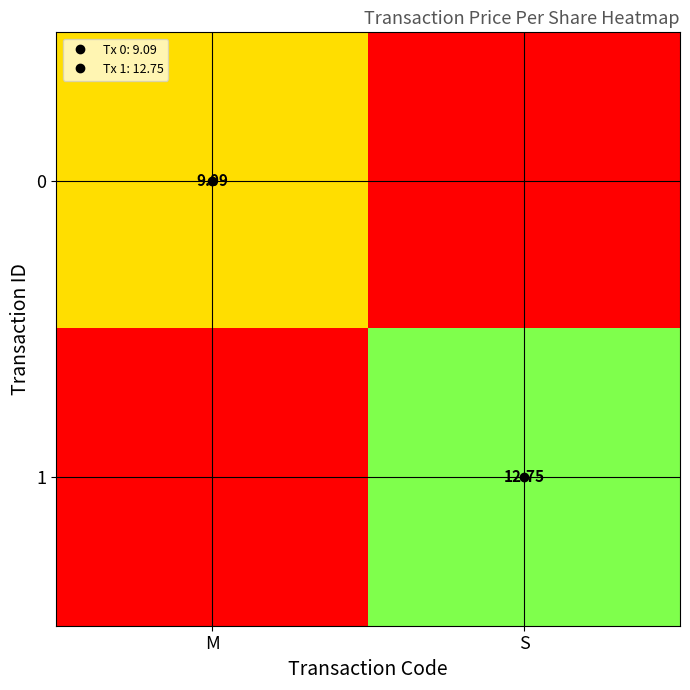

Which series changed the most between M and S?

1